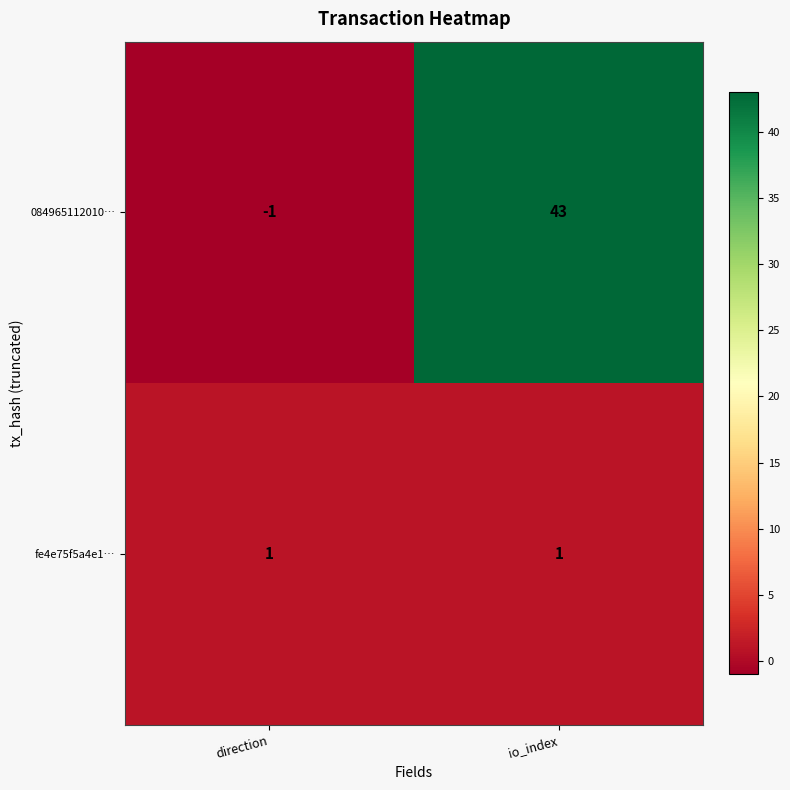

Is it true that 084965112010… equals 43 at io_index?

True